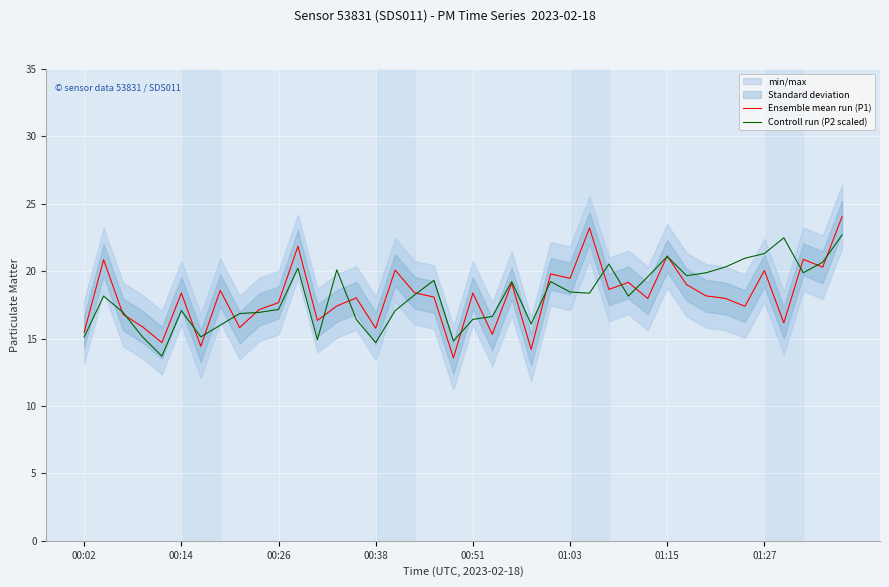

What is the sum of the Controll run (P2 scaled) values at 8 and 26?

35.2